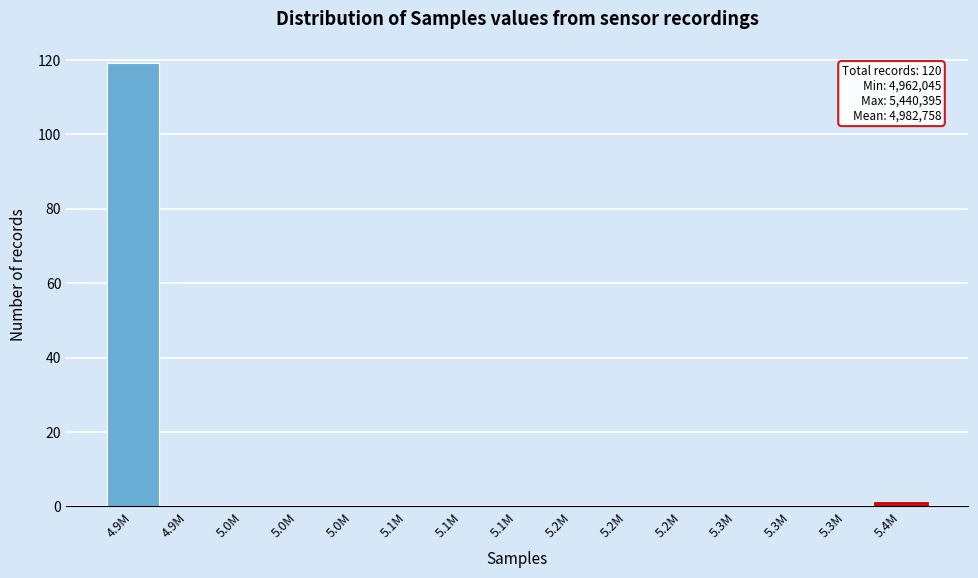

How many series are shown in this chart?

1